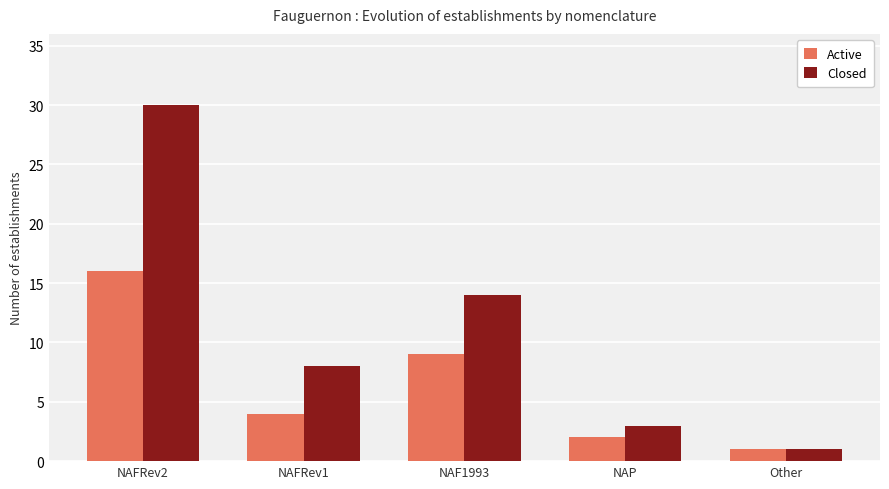

Rank the series by their average value, from lowest to highest.

Active, Closed